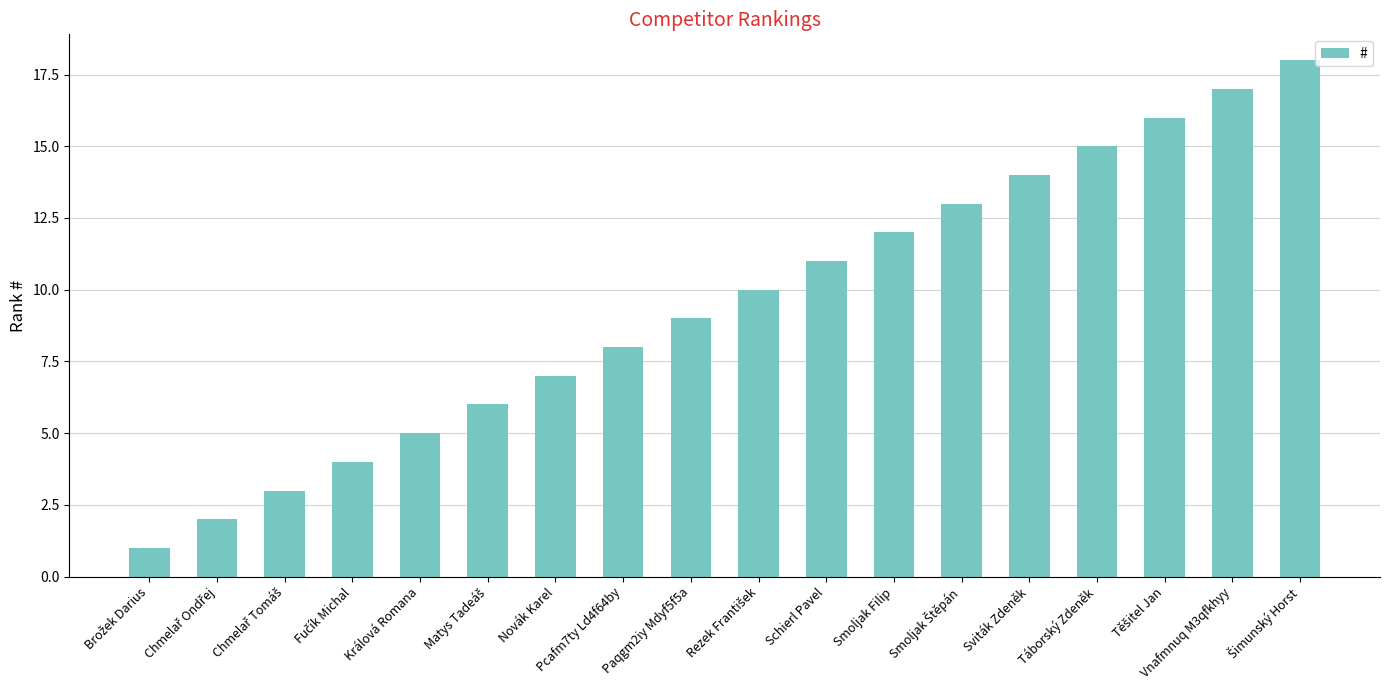

Reading right to left, list all the values displayed in this chart.

18	17	16	15	14	13	12	11	10	9	8	7	6	5	4	3	2	1